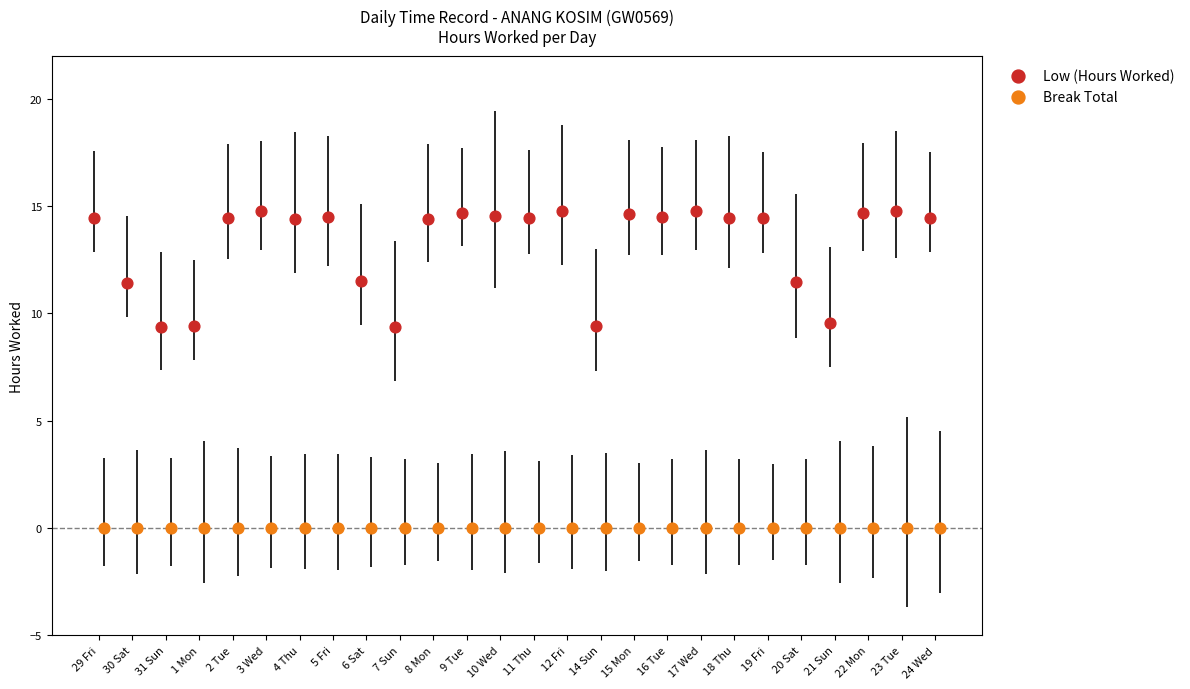

What are all the series names shown in the legend?

Low (Hours Worked), Break Total